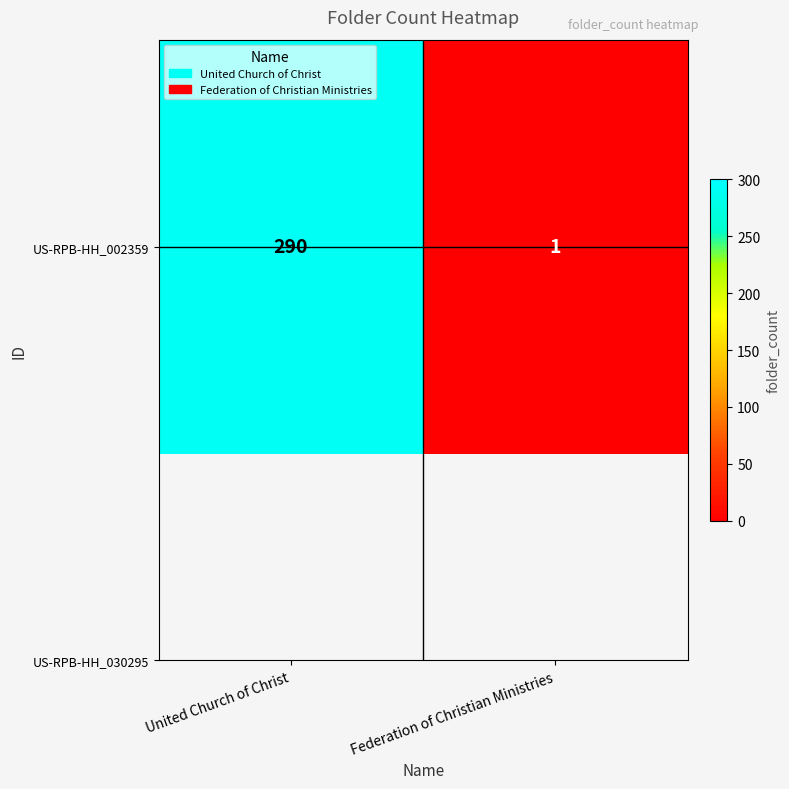

How many distinct data groups are displayed?

1